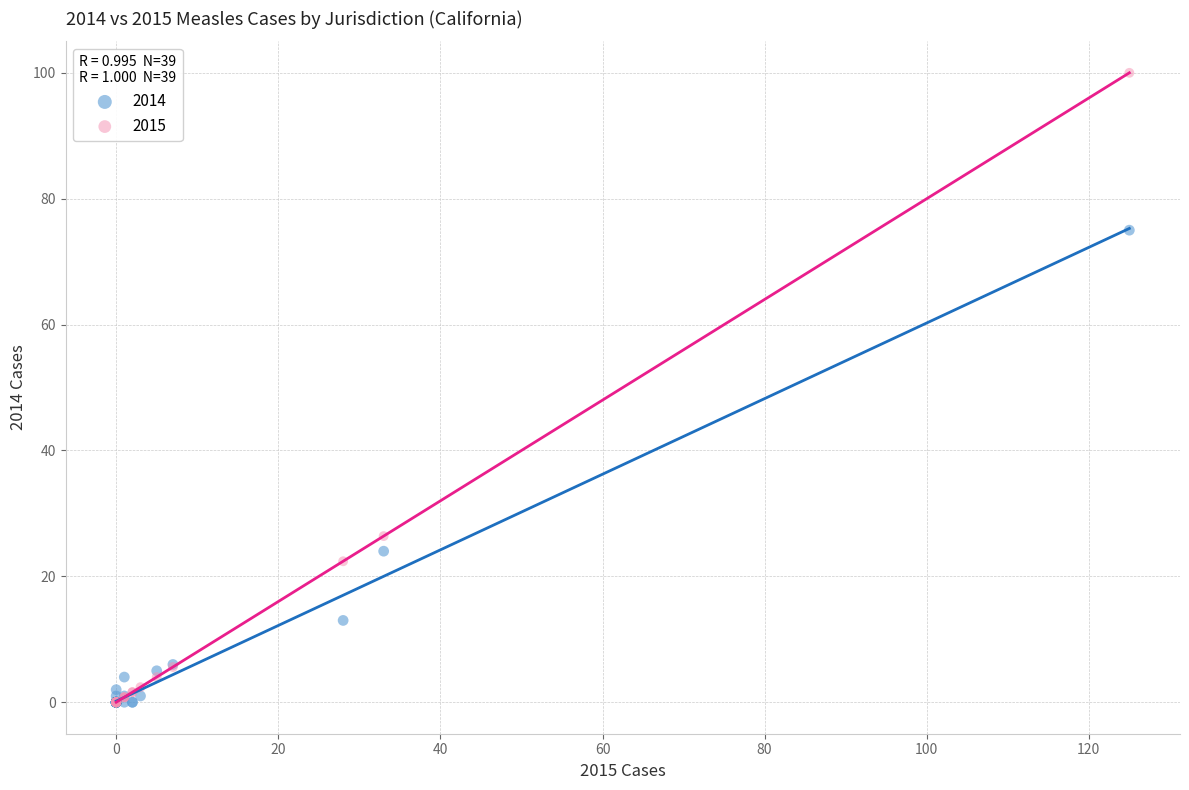

What are all the series names shown in the legend?

2014, 2015